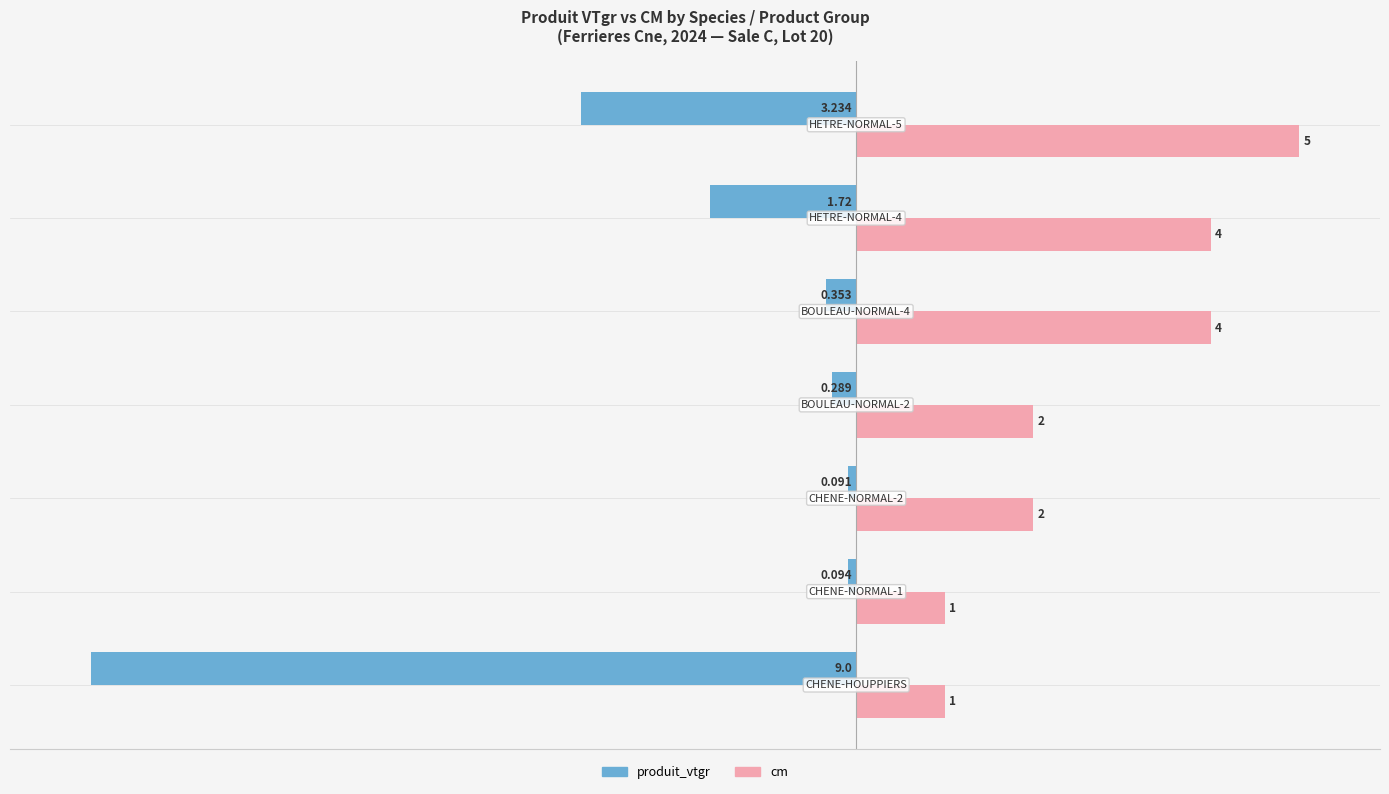

Which series has the largest total across all categories?

cm